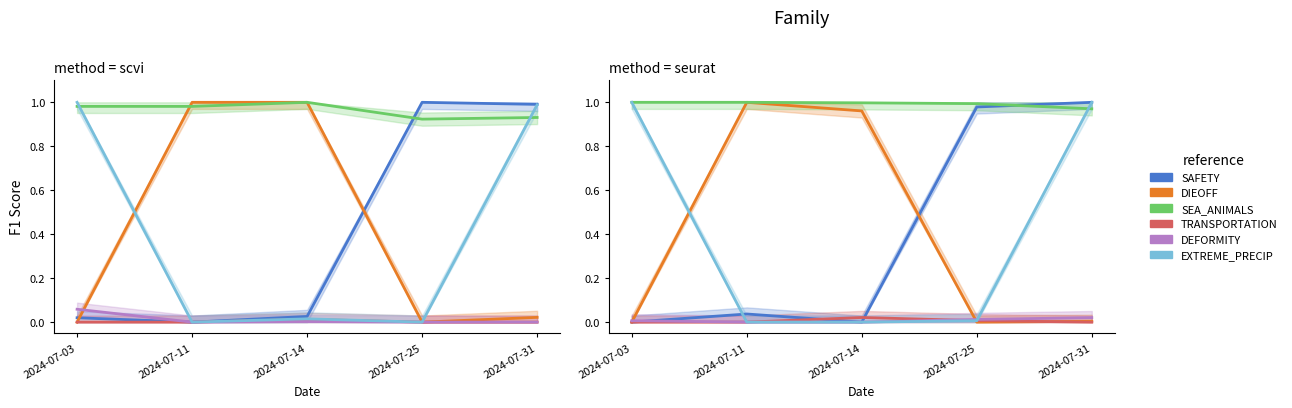

The EXTREME_PRECIP series shows 0.3 at 2024-07-03. True or false?

False